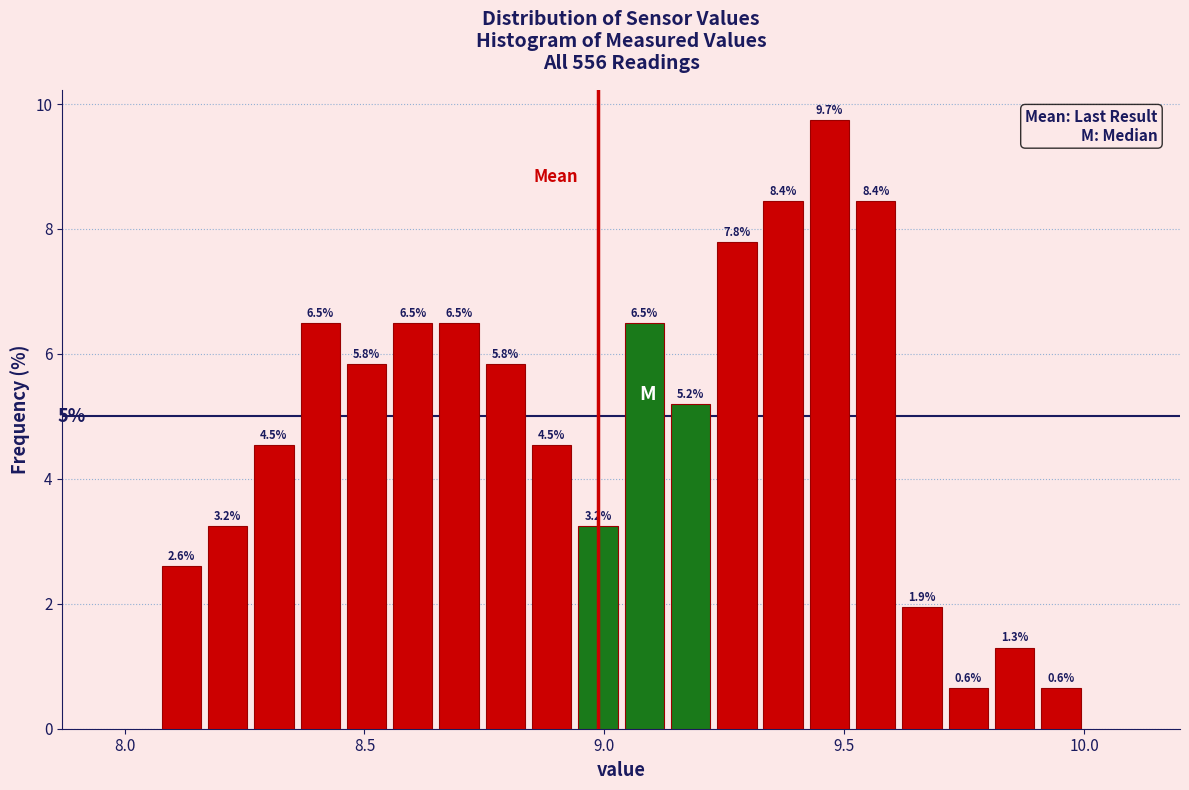

Read against the x-axis, roughly where is the centre of the tallest bar?

9.45